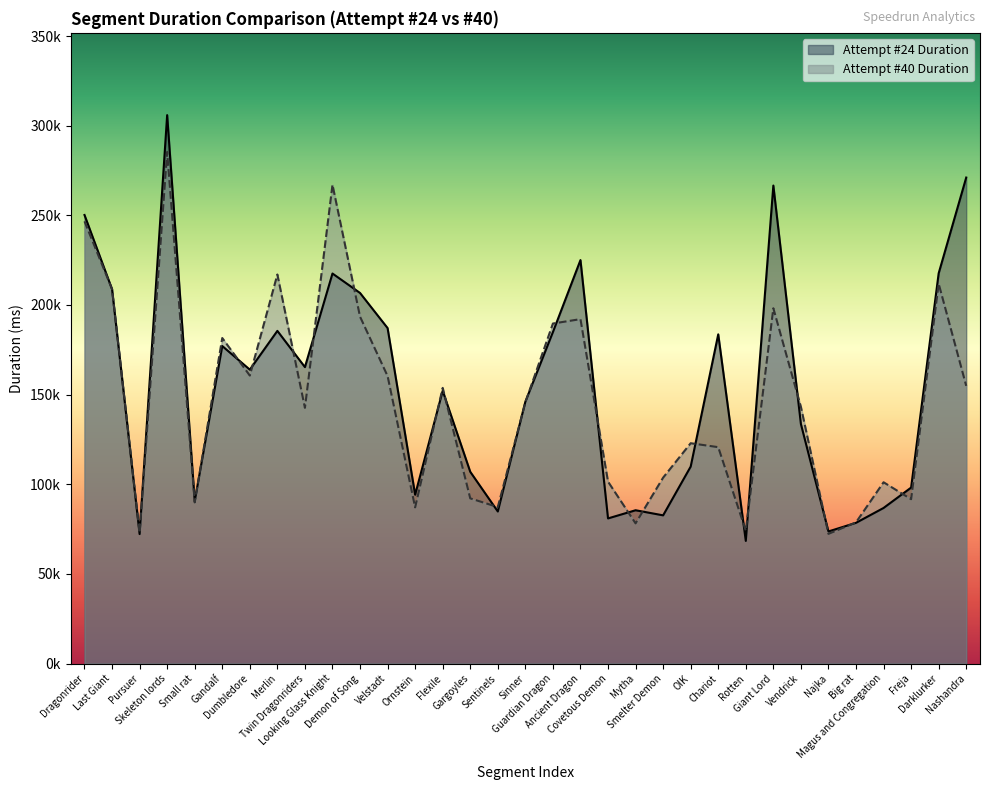

What is the minimum value shown in the chart?

68416